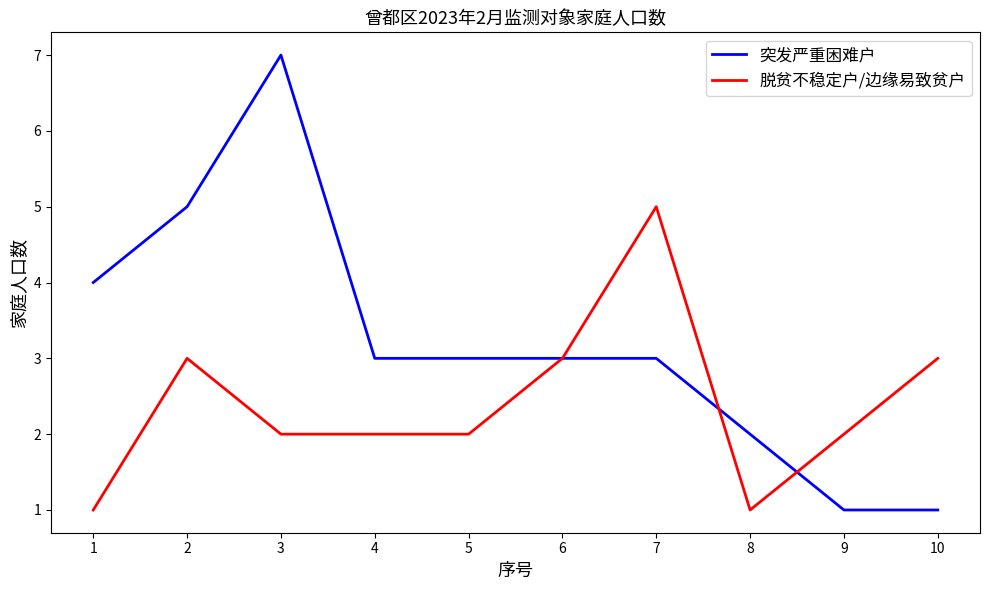

What is the maximum value shown in the chart?

7